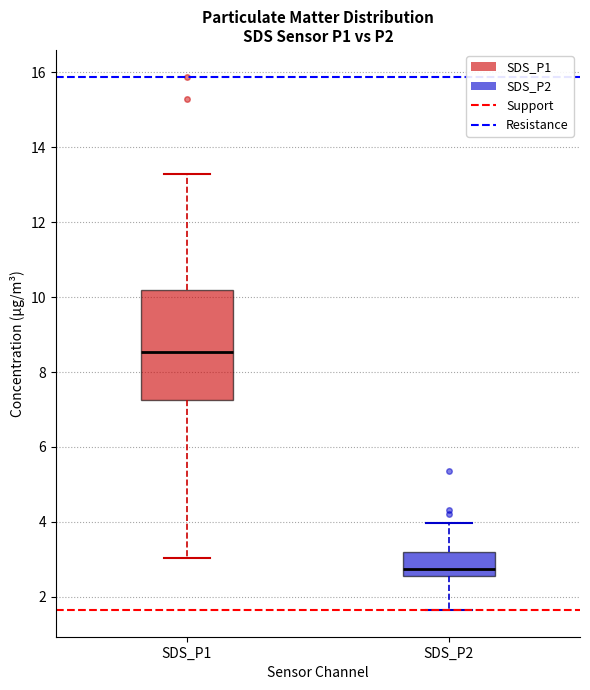

Reading left to right, read every box against the y-axis: the position of its median line, the range the box covers, and the ends of its whiskers. The values are not printed on the chart, so give them approximately, as read against the axis.

SDS_P1: median 8.6, box 7.2 to 10.2, whiskers 3.0 to 13.2
SDS_P2: median 2.8, box 2.6 to 3.2, whiskers 1.6 to 4.0